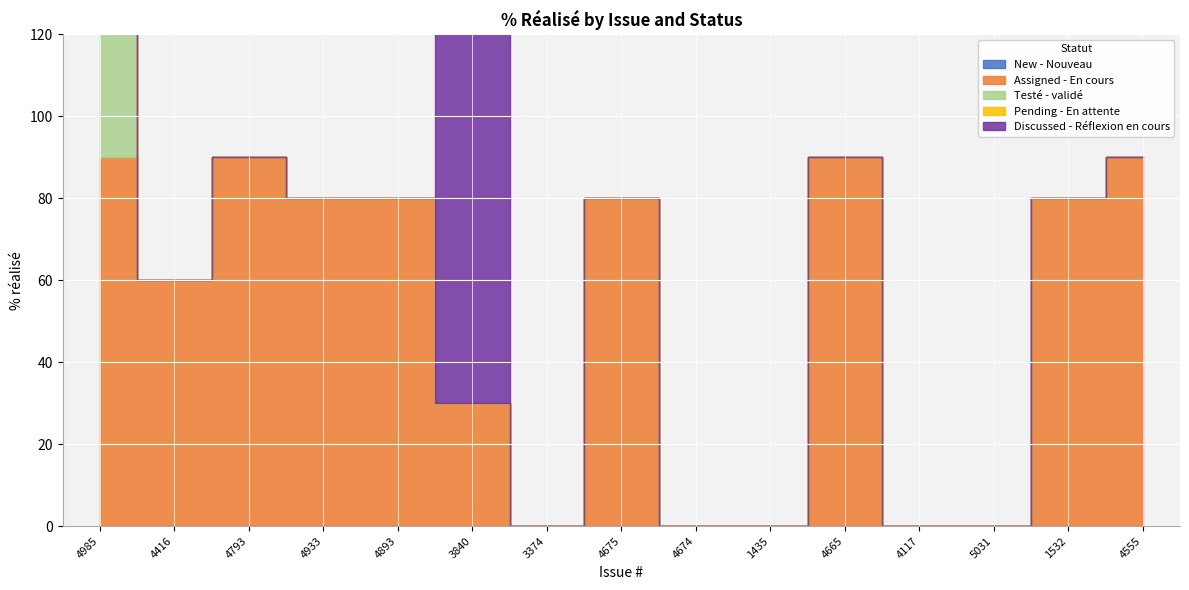

The Pending - En attente series shows 0 at 4675. True or false?

True